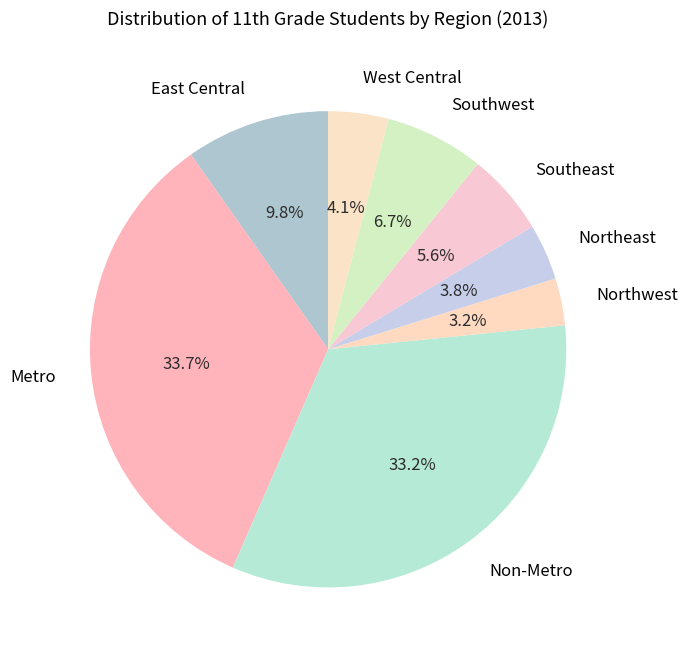

What is the ratio of the value at Non-Metro to the value at Southeast?

5.9